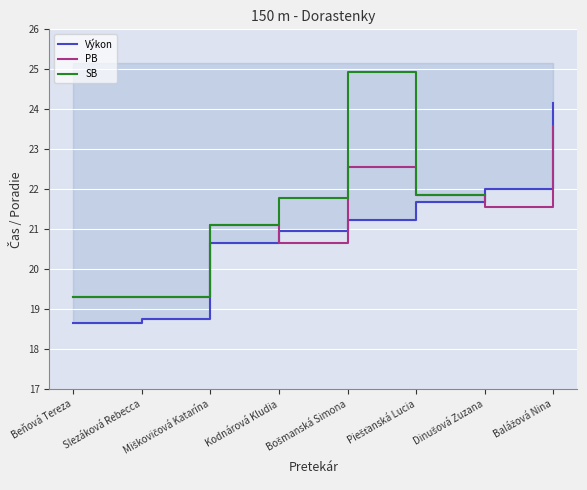

What is the sum of all PB values?

170.0